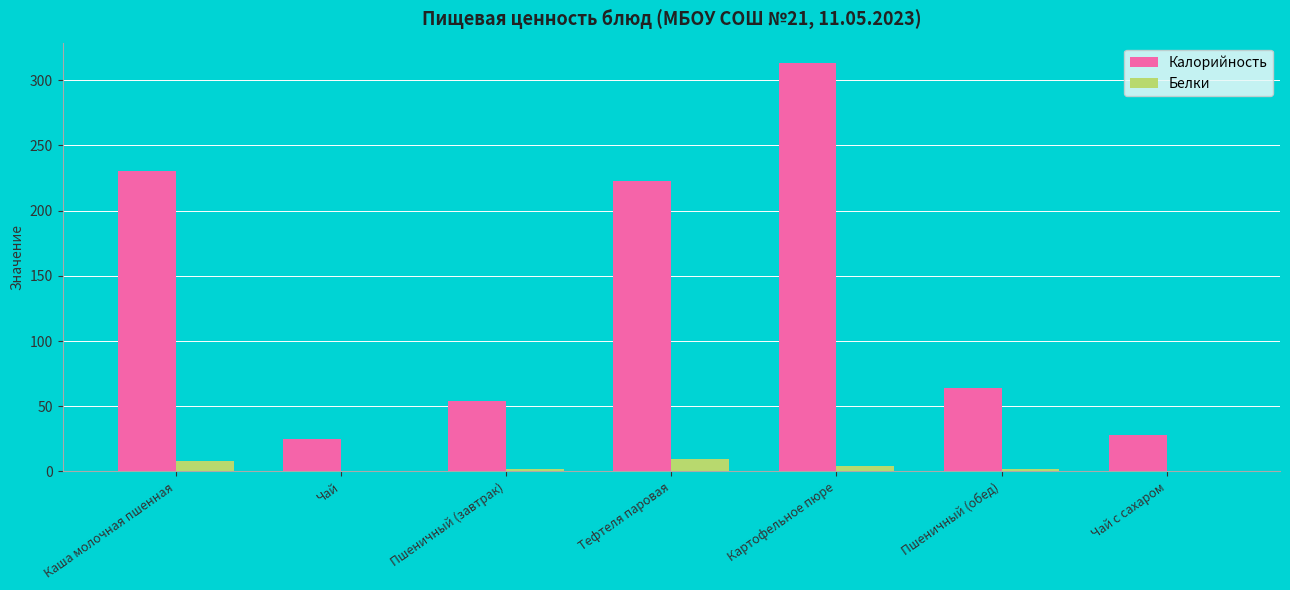

Which series has the largest total across all categories?

Калорийность